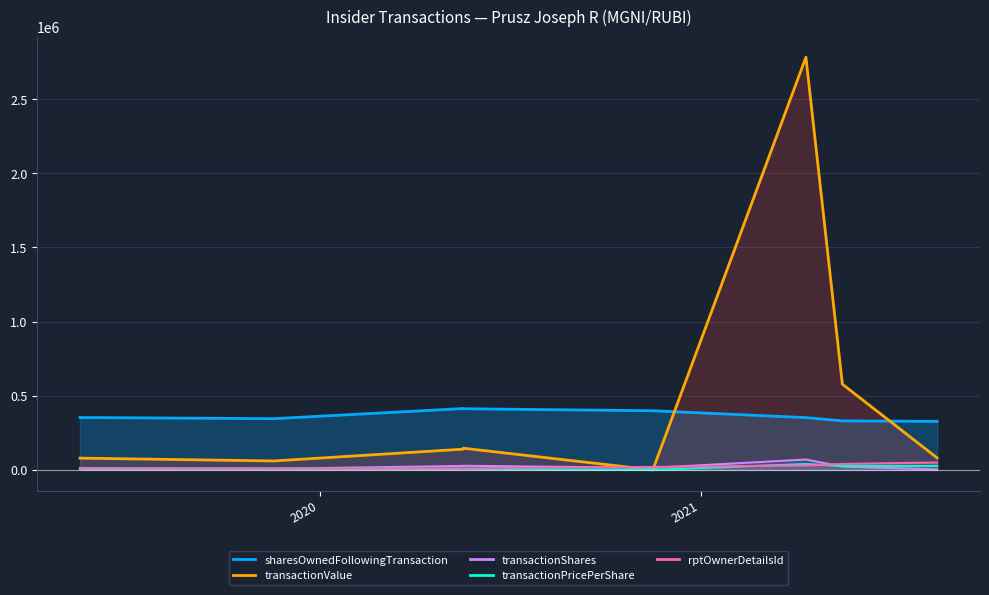

Between 2019-05-16 and 2019-11-18, which series saw the biggest shift?

transactionValue